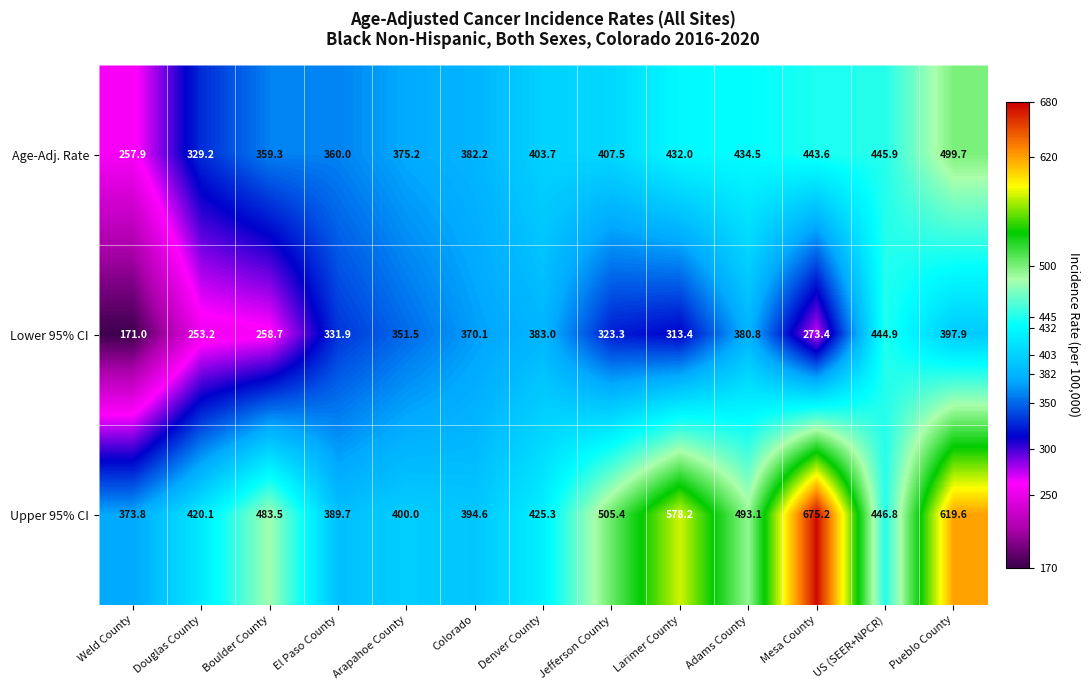

Which series has the widest spread of values?

Upper 95% CI